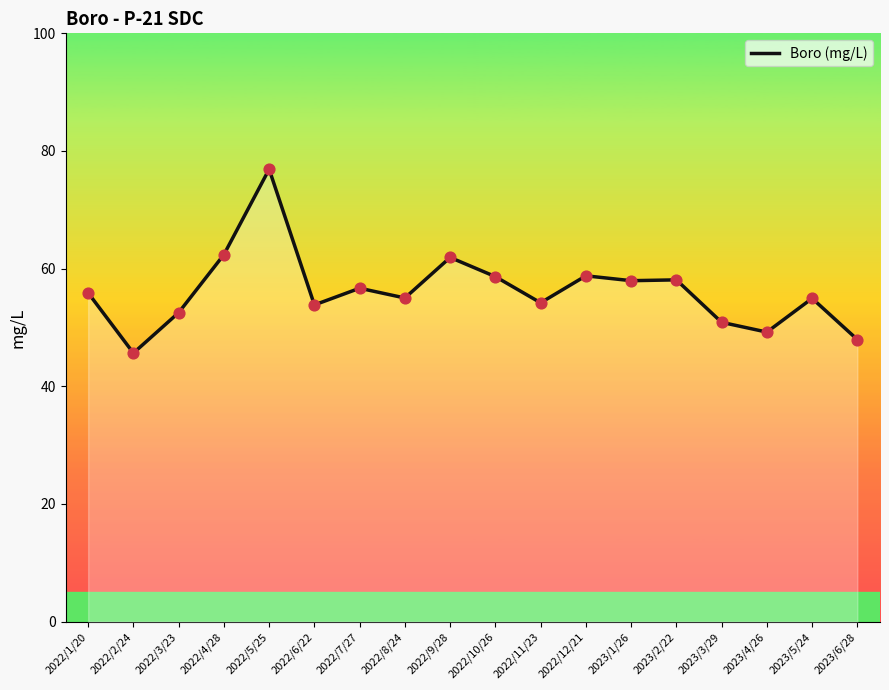

Approximately how many times larger is the value at 2023/4/26 compared to 2023/6/28?

1.0